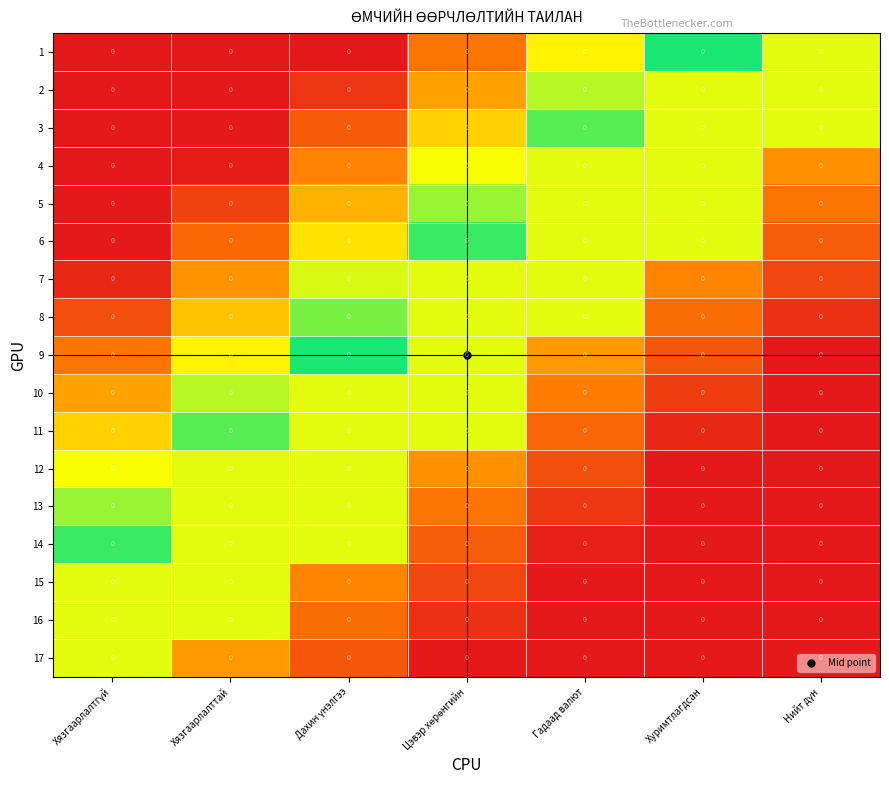

Rank the series by their maximum value, from highest to lowest.

1, 9, 6, 14, 3, 11, 8, 5, 13, 2, 10, 7, 4, 12, 15, 16, 17